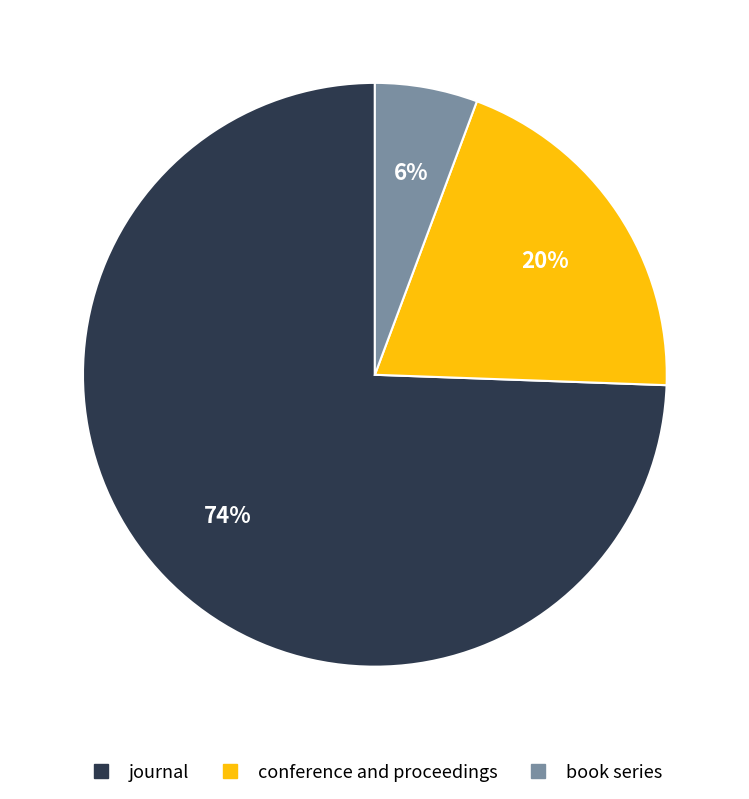

How many segments does this pie chart have?

3